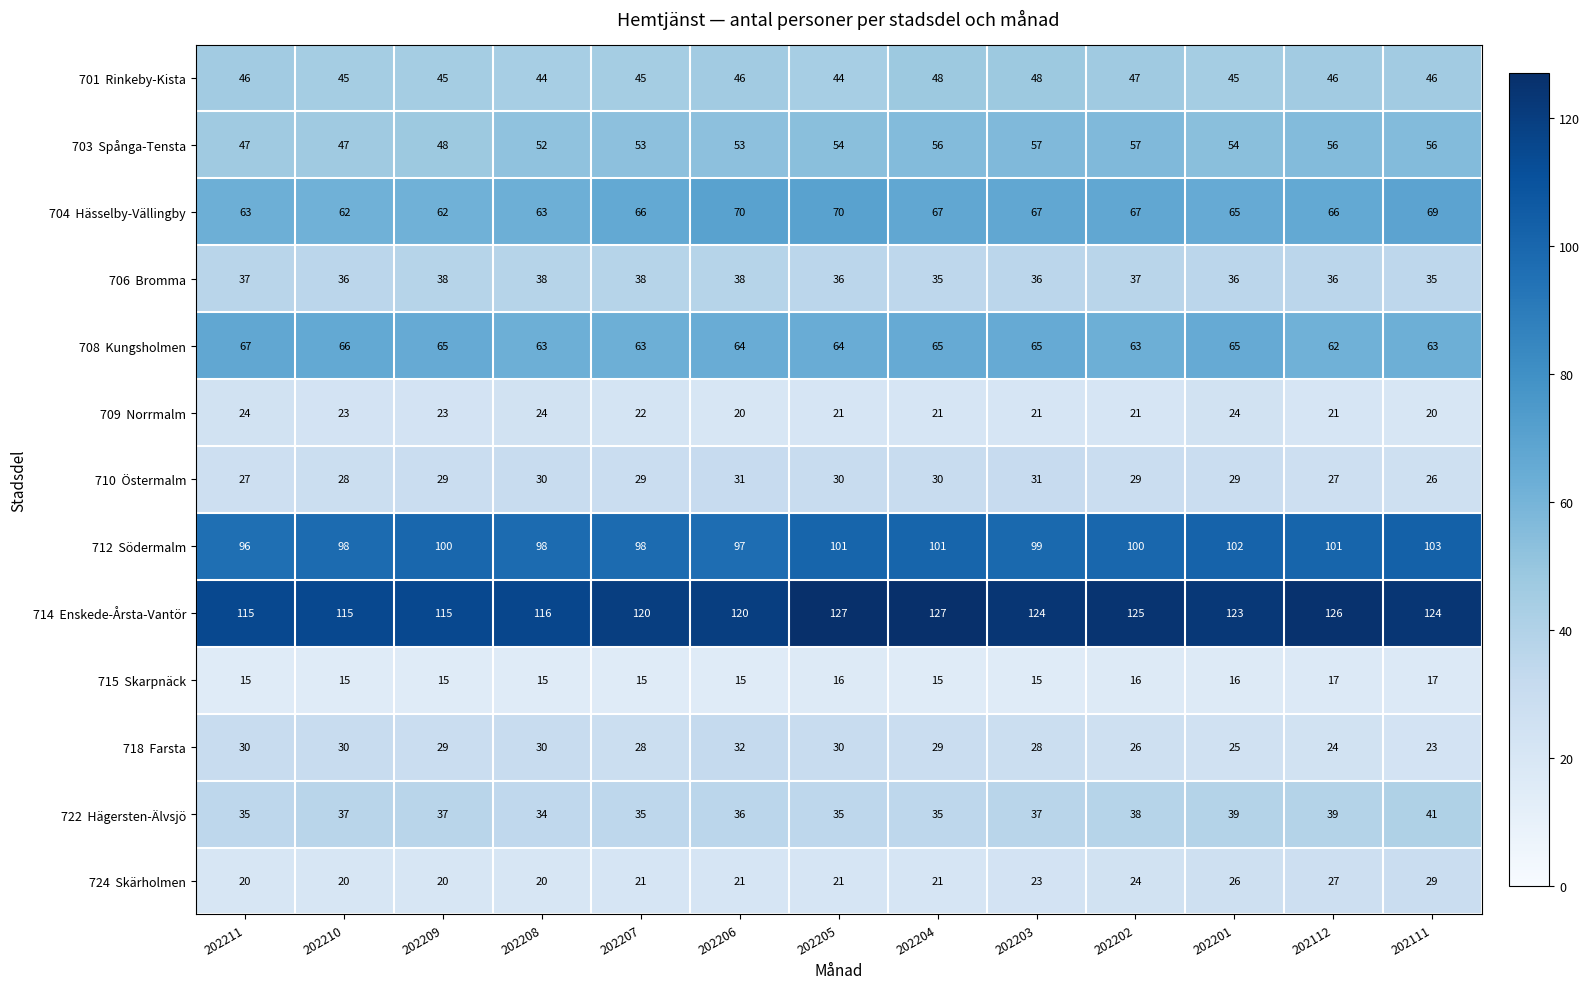

What is the greatest value displayed?

127